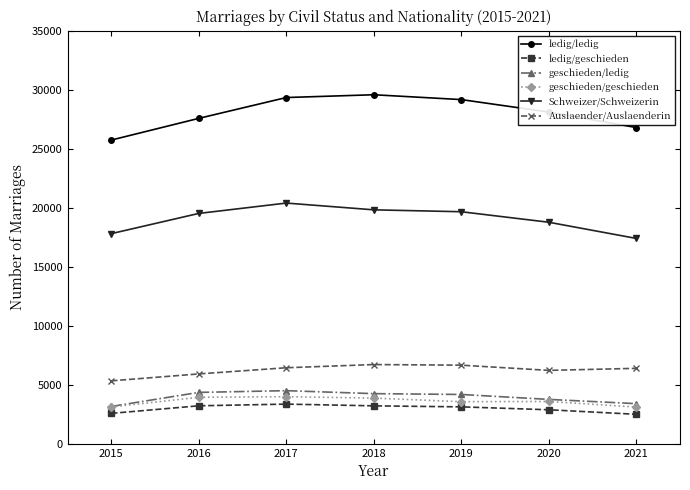

What is the value of the ledig/ledig point at the 3rd from the left?

29339